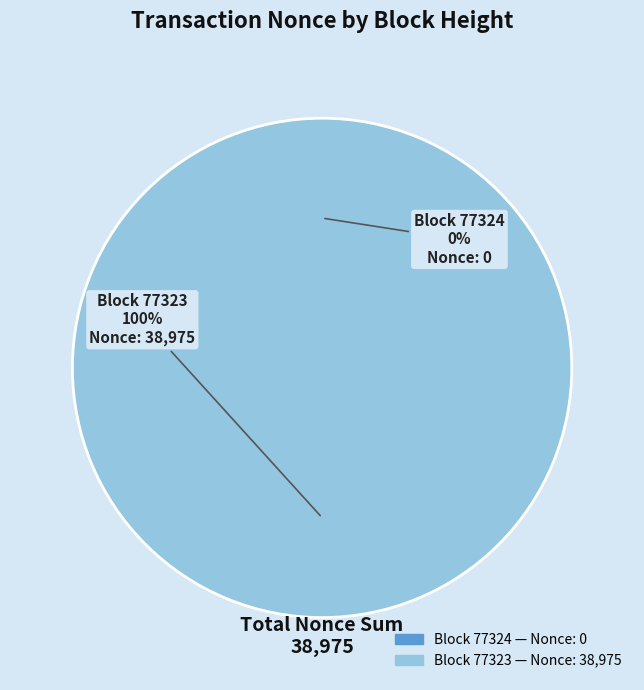

What percentage is the 77323 slice, to the nearest percent?

100%